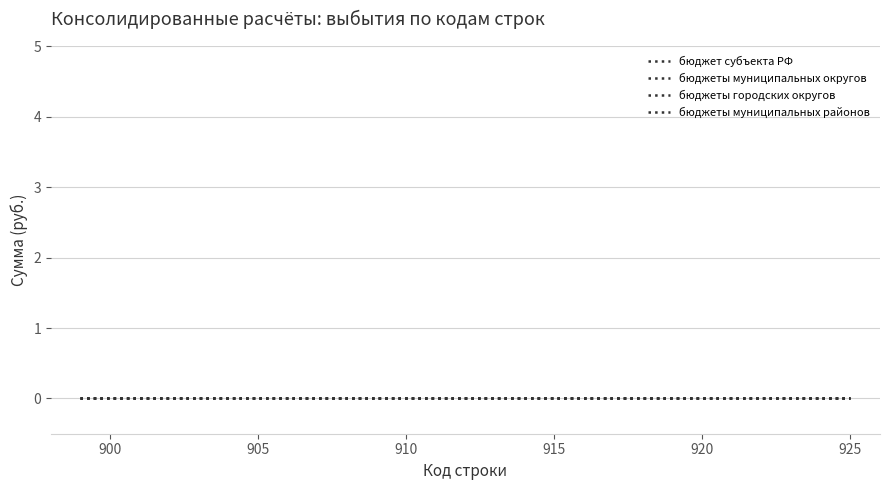

Reading left to right, what are all the values shown in this chart?

Код строки: 899=899	900=900	901=901	902=902	903=903	904=904	905=905	906=906	907=907	908=908	909=909	910=910	911=911	912=912	913=913	914=914	915=915	916=916	917=917	918=918	919=919	920=920	921=921	922=922	923=923	924=924	925=925
бюджет субъекта РФ: 899=0	900=0	901=0	902=0	903=0	904=0	905=0	906=0	907=0	908=0	909=0	910=0	911=0	912=0	913=0	914=0	915=0	916=0	917=0	918=0	919=0	920=0	921=0	922=0	923=0	924=0	925=0
бюджеты муниципальных округов: 899=0	900=0	901=0	902=0	903=0	904=0	905=0	906=0	907=0	908=0	909=0	910=0	911=0	912=0	913=0	914=0	915=0	916=0	917=0	918=0	919=0	920=0	921=0	922=0	923=0	924=0	925=0
бюджеты городских округов: 899=0	900=0	901=0	902=0	903=0	904=0	905=0	906=0	907=0	908=0	909=0	910=0	911=0	912=0	913=0	914=0	915=0	916=0	917=0	918=0	919=0	920=0	921=0	922=0	923=0	924=0	925=0
бюджеты муниципальных районов: 899=0	900=0	901=0	902=0	903=0	904=0	905=0	906=0	907=0	908=0	909=0	910=0	911=0	912=0	913=0	914=0	915=0	916=0	917=0	918=0	919=0	920=0	921=0	922=0	923=0	924=0	925=0